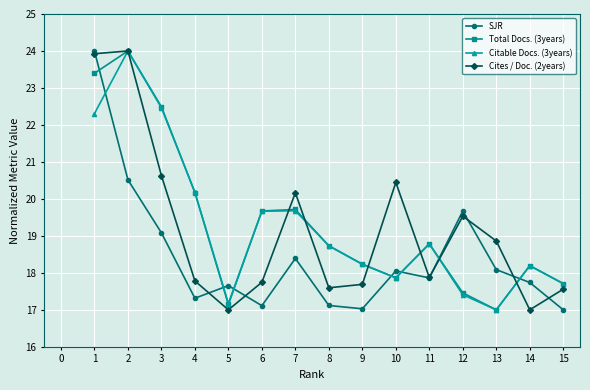

What is the minimum value shown in the chart?

17.0